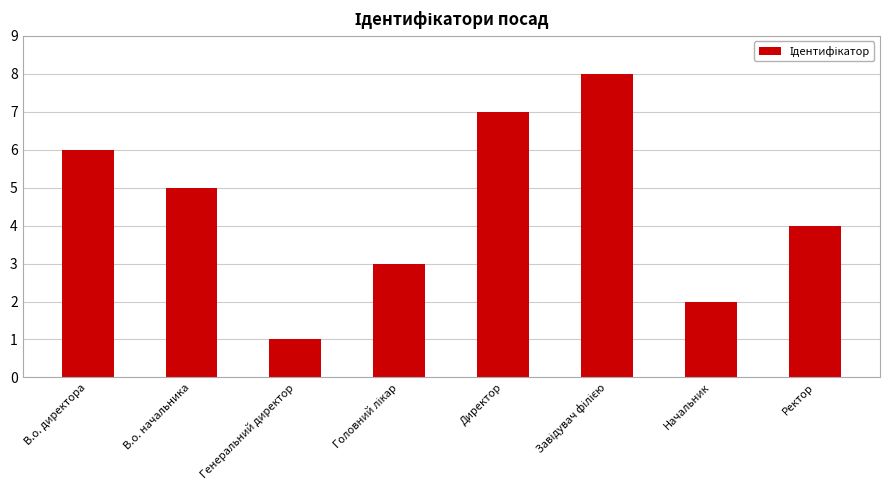

How many values are between 3 and 7?

5